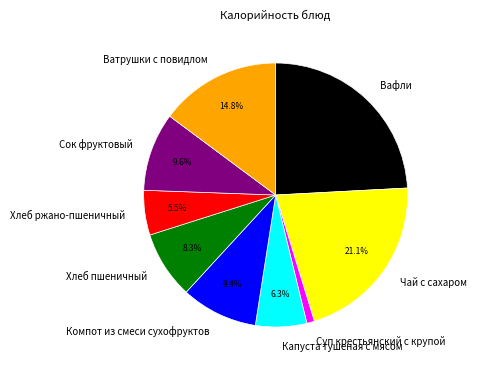

Combined, do Сок фруктовый and Хлеб ржано-пшеничный account for over 50%?

No